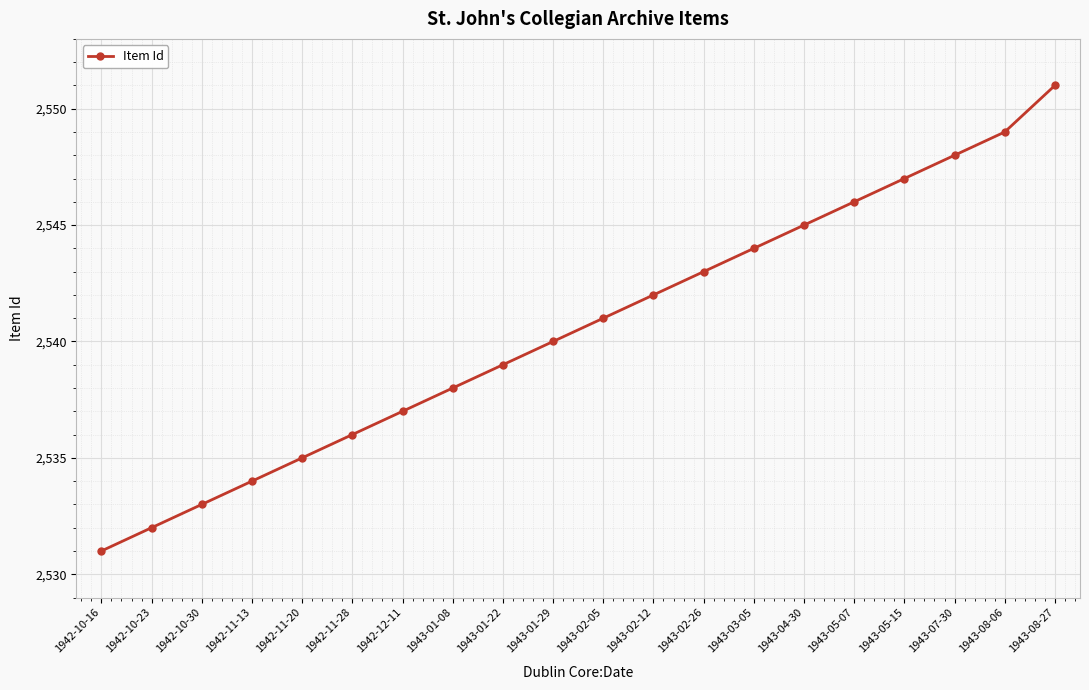

What is the difference between the second highest and minimum values?

18